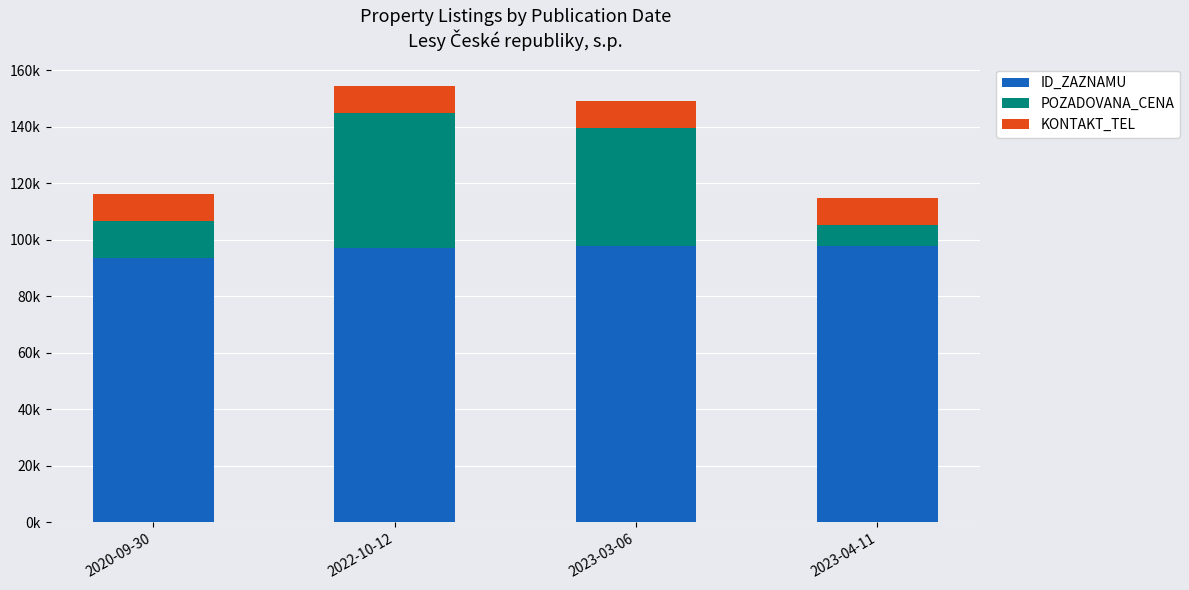

What is the sum of all POZADOVANA_CENA values?

110.0